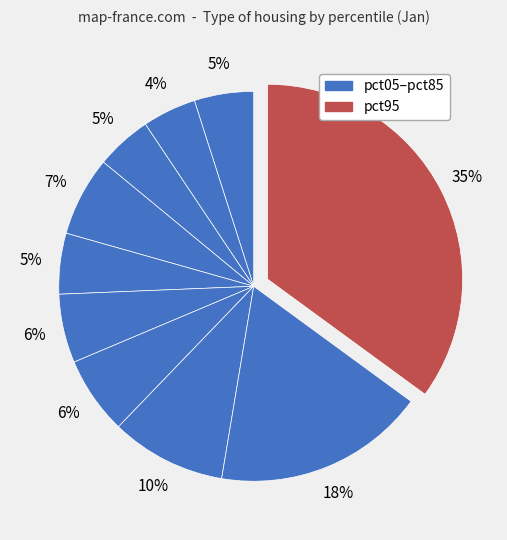

To the nearest percent, what is the difference between the largest and smallest slice percentages?

31%